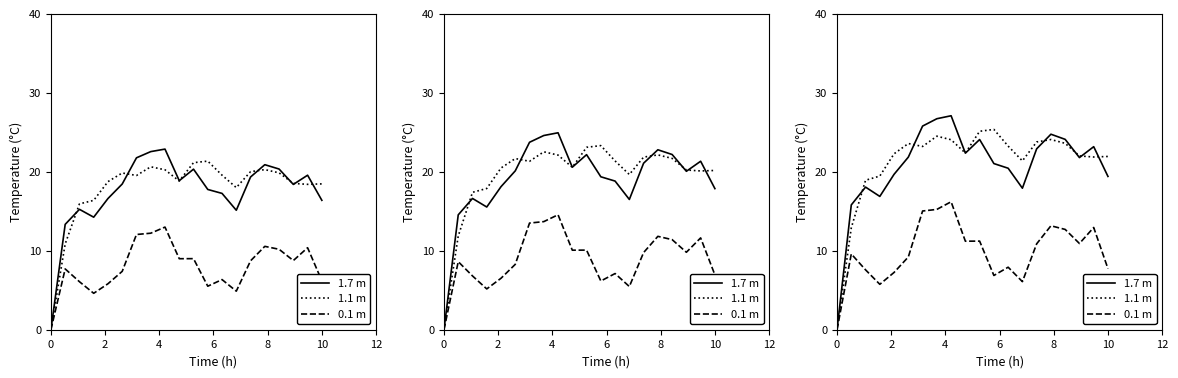

What is the average value of the 1.1 m series?

21.2